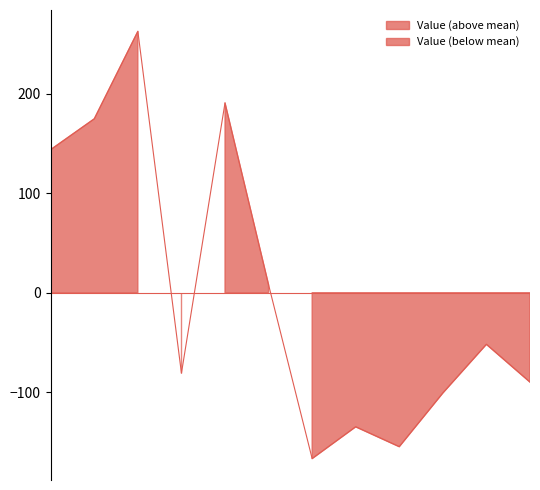

Reading left to right, extract all data points from this chart.

2010=144	2011=175	2012=263	2013=-81	2014=191	2015=8	2016=-167	2017=-135	2018=-155	2019=-101	2020=-52	2021=-90